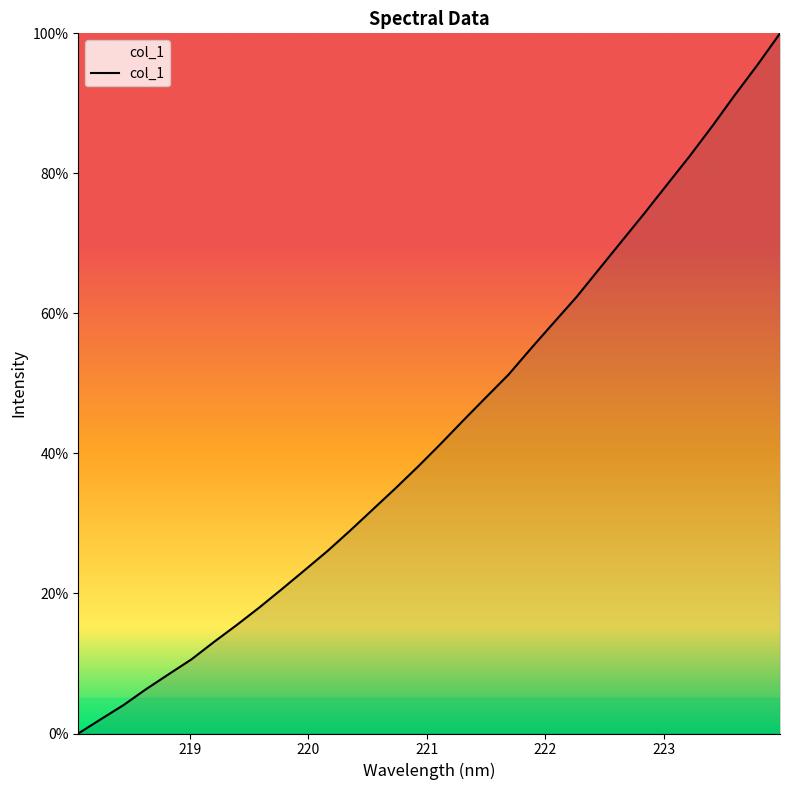

Does the chart display data point markers on the line(s)?

No